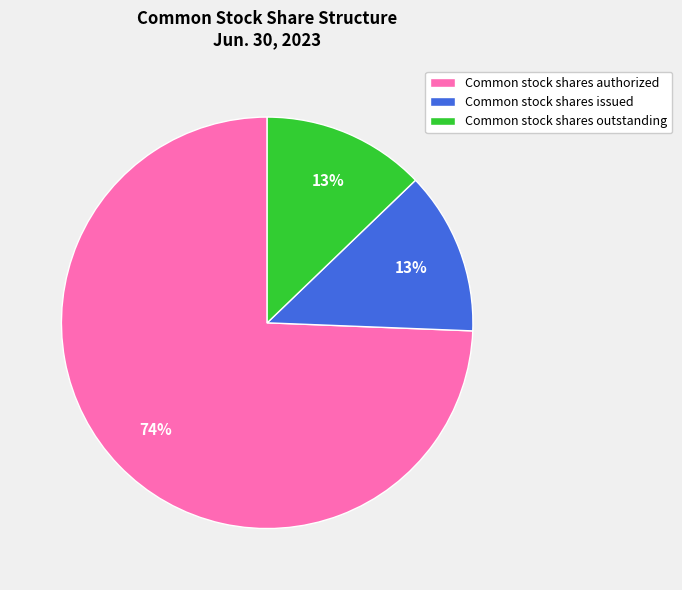

Is there any slice that represents more than half of the pie?

Yes